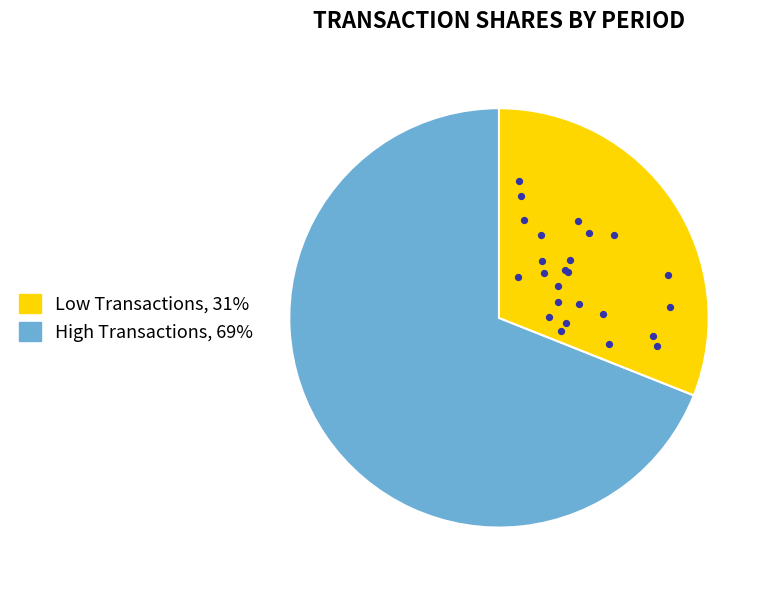

Is 2022-09-30 the majority of the pie?

No